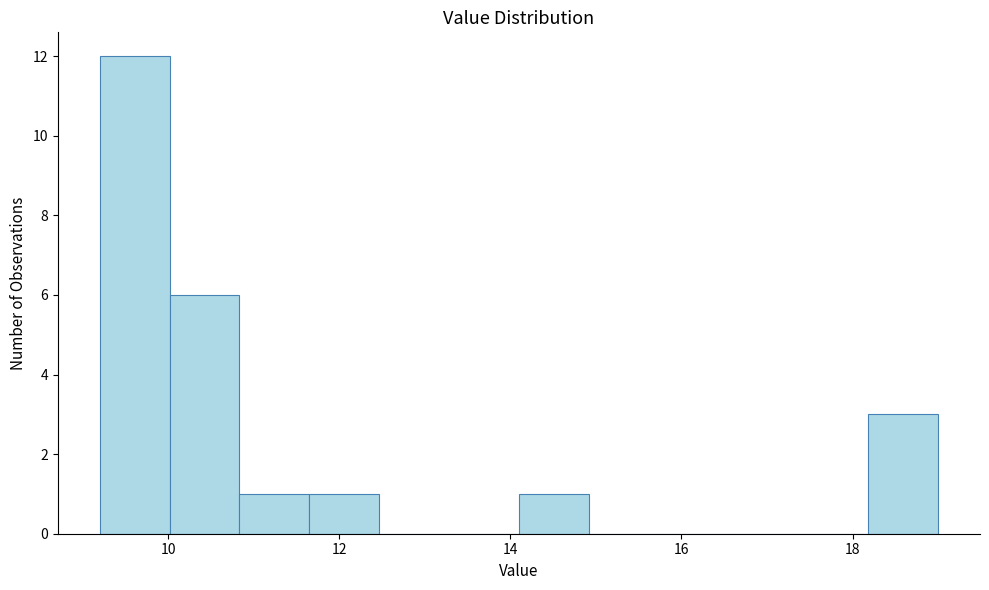

How tall is the bar that spans 10.0 to 10.8 on the x-axis? Neither the bar edges nor the heights are printed on the chart, so give them approximately, as read against the axes.

6